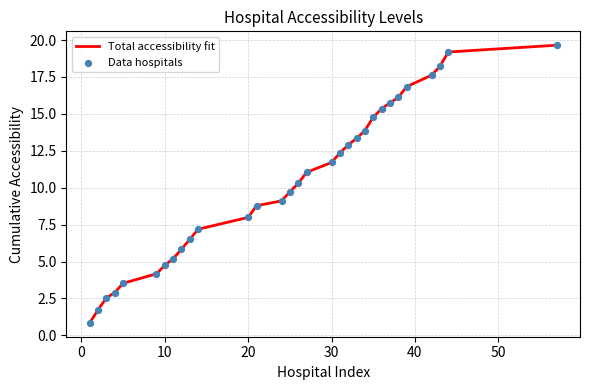

What is the greatest value displayed?

19.7